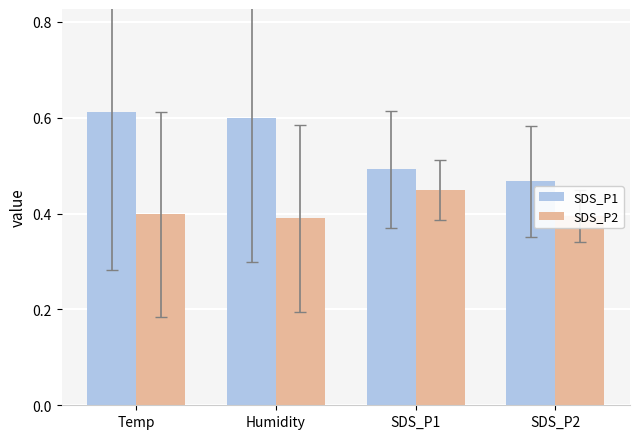

The value of SDS_P1 at SDS_P1 is 0.3. True or false?

False